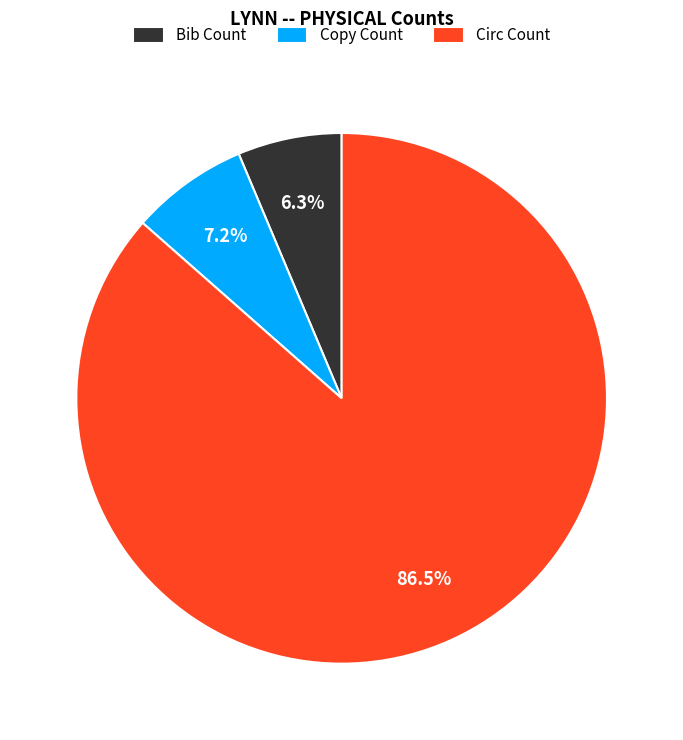

How many segments does this pie chart have?

3